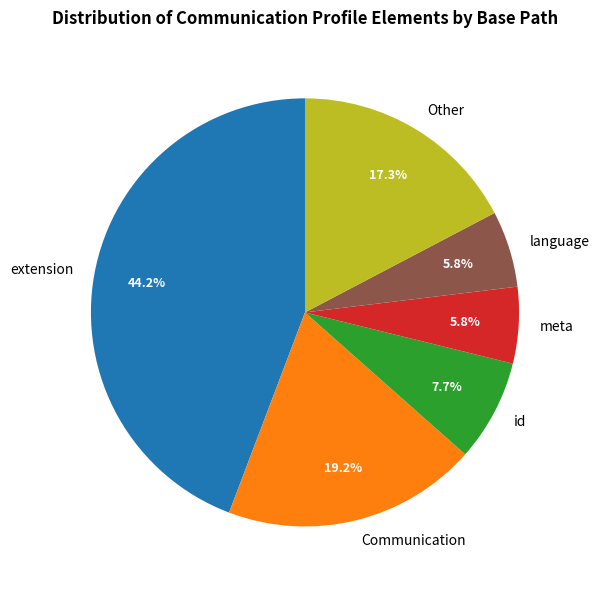

Which category has the biggest portion of the pie?

extension